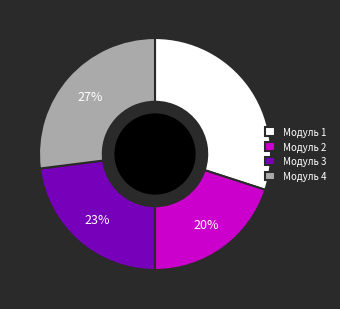

Count the number of slices in the pie.

4